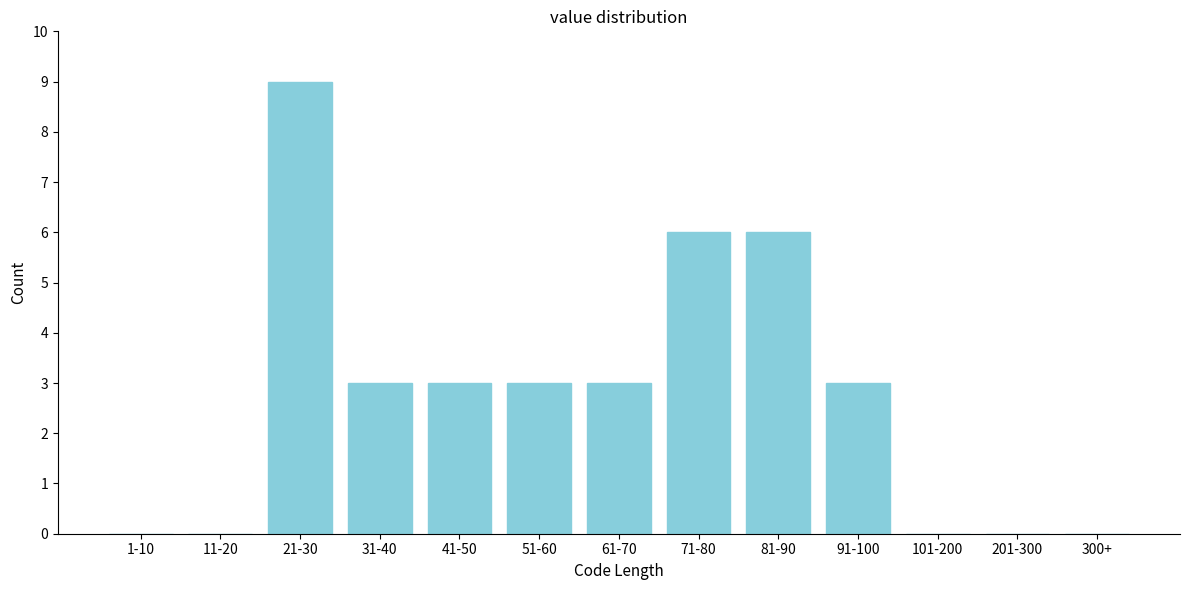

Reading left to right, extract all data points from this chart.

1-10=0	11-20=0	21-30=9	31-40=3	41-50=3	51-60=3	61-70=3	71-80=6	81-90=6	91-100=3	101-200=0	201-300=0	300+=0